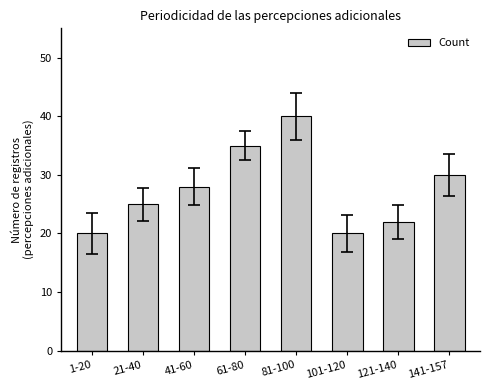

What is the label of the 6th bar from the right?

41-60